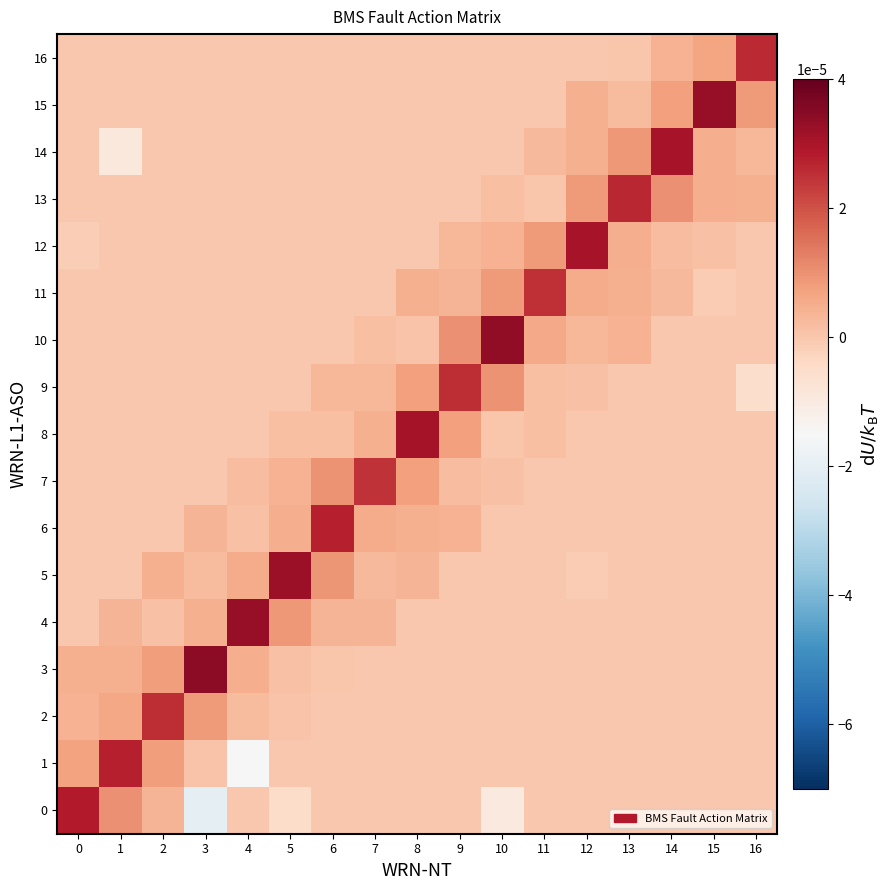

Reading left to right, transcribe all the data shown in this chart.

0: 0=0.0	1=0.0	2=0.0	3=-0.0	4=0.0	5=-0.0	6=0.0	7=0.0	8=0.0	9=0.0	10=-0.0	11=0.0	12=0.0	13=0.0	14=0.0	15=0.0	16=0.0
1: 0=0.0	1=0.0	2=0.0	3=0.0	4=-0.0	5=0.0	6=0.0	7=0.0	8=0.0	9=0.0	10=0.0	11=0.0	12=0.0	13=0.0	14=0.0	15=0.0	16=0.0
2: 0=0.0	1=0.0	2=0.0	3=0.0	4=0.0	5=0.0	6=0.0	7=0.0	8=0.0	9=0.0	10=0.0	11=0.0	12=0.0	13=0.0	14=0.0	15=0.0	16=0.0
3: 0=0.0	1=0.0	2=0.0	3=0.0	4=0.0	5=0.0	6=0.0	7=0.0	8=0.0	9=0.0	10=0.0	11=0.0	12=0.0	13=0.0	14=0.0	15=0.0	16=0.0
4: 0=0.0	1=0.0	2=0.0	3=0.0	4=0.0	5=0.0	6=0.0	7=0.0	8=0.0	9=0.0	10=0.0	11=0.0	12=0.0	13=0.0	14=0.0	15=0.0	16=0.0
5: 0=0.0	1=0.0	2=0.0	3=0.0	4=0.0	5=0.0	6=0.0	7=0.0	8=0.0	9=0.0	10=0.0	11=0.0	12=-0.0	13=0.0	14=0.0	15=0.0	16=0.0
6: 0=0.0	1=0.0	2=0.0	3=0.0	4=0.0	5=0.0	6=0.0	7=0.0	8=0.0	9=0.0	10=0.0	11=0.0	12=0.0	13=0.0	14=0.0	15=0.0	16=0.0
7: 0=0.0	1=0.0	2=0.0	3=0.0	4=0.0	5=0.0	6=0.0	7=0.0	8=0.0	9=0.0	10=0.0	11=0.0	12=0.0	13=0.0	14=0.0	15=0.0	16=0.0
8: 0=0.0	1=0.0	2=0.0	3=0.0	4=0.0	5=0.0	6=0.0	7=0.0	8=0.0	9=0.0	10=0.0	11=0.0	12=0.0	13=0.0	14=0.0	15=0.0	16=0.0
9: 0=0.0	1=0.0	2=0.0	3=0.0	4=0.0	5=0.0	6=0.0	7=0.0	8=0.0	9=0.0	10=0.0	11=0.0	12=0.0	13=0.0	14=0.0	15=0.0	16=-0.0
10: 0=0.0	1=0.0	2=0.0	3=0.0	4=0.0	5=0.0	6=0.0	7=0.0	8=0.0	9=0.0	10=0.0	11=0.0	12=0.0	13=0.0	14=0.0	15=0.0	16=0.0
11: 0=0.0	1=0.0	2=0.0	3=0.0	4=0.0	5=0.0	6=0.0	7=0.0	8=0.0	9=0.0	10=0.0	11=0.0	12=0.0	13=0.0	14=0.0	15=-0.0	16=0.0
12: 0=-0.0	1=0.0	2=0.0	3=0.0	4=0.0	5=0.0	6=0.0	7=0.0	8=0.0	9=0.0	10=0.0	11=0.0	12=0.0	13=0.0	14=0.0	15=0.0	16=0.0
13: 0=0.0	1=0.0	2=0.0	3=0.0	4=0.0	5=0.0	6=0.0	7=0.0	8=0.0	9=0.0	10=0.0	11=0.0	12=0.0	13=0.0	14=0.0	15=0.0	16=0.0
14: 0=0.0	1=-0.0	2=0.0	3=0.0	4=0.0	5=0.0	6=0.0	7=0.0	8=0.0	9=0.0	10=0.0	11=0.0	12=0.0	13=0.0	14=0.0	15=0.0	16=0.0
15: 0=0.0	1=0.0	2=0.0	3=0.0	4=0.0	5=0.0	6=0.0	7=0.0	8=0.0	9=0.0	10=0.0	11=0.0	12=0.0	13=0.0	14=0.0	15=0.0	16=0.0
16: 0=0.0	1=0.0	2=0.0	3=0.0	4=0.0	5=0.0	6=0.0	7=0.0	8=0.0	9=0.0	10=0.0	11=0.0	12=0.0	13=0.0	14=0.0	15=0.0	16=0.0